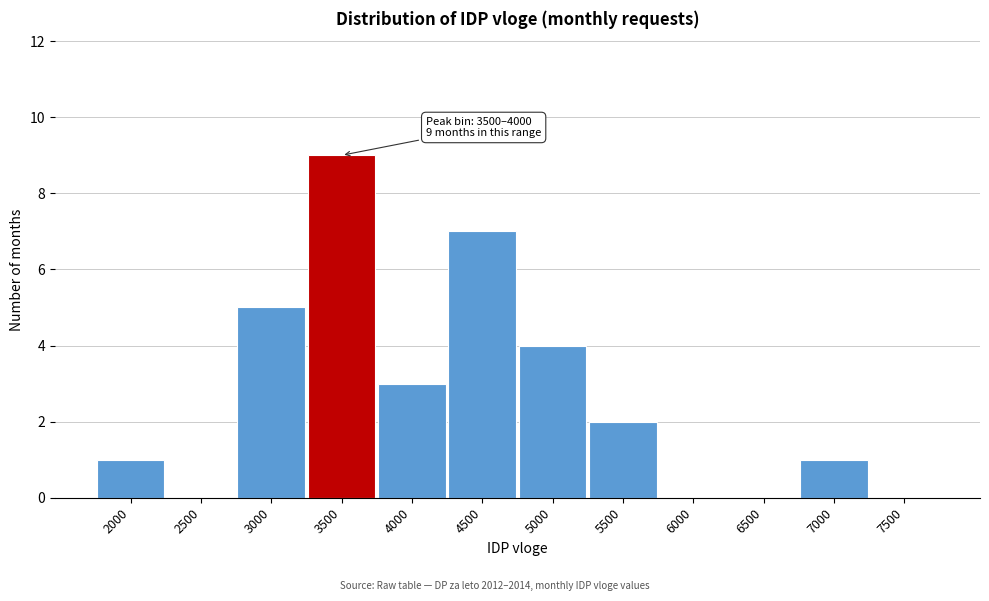

Reading left to right, list all the values displayed in this chart.

2000=1	2500=0	3000=5	3500=9	4000=3	4500=7	5000=4	5500=2	6000=0	6500=0	7000=1	7500=0